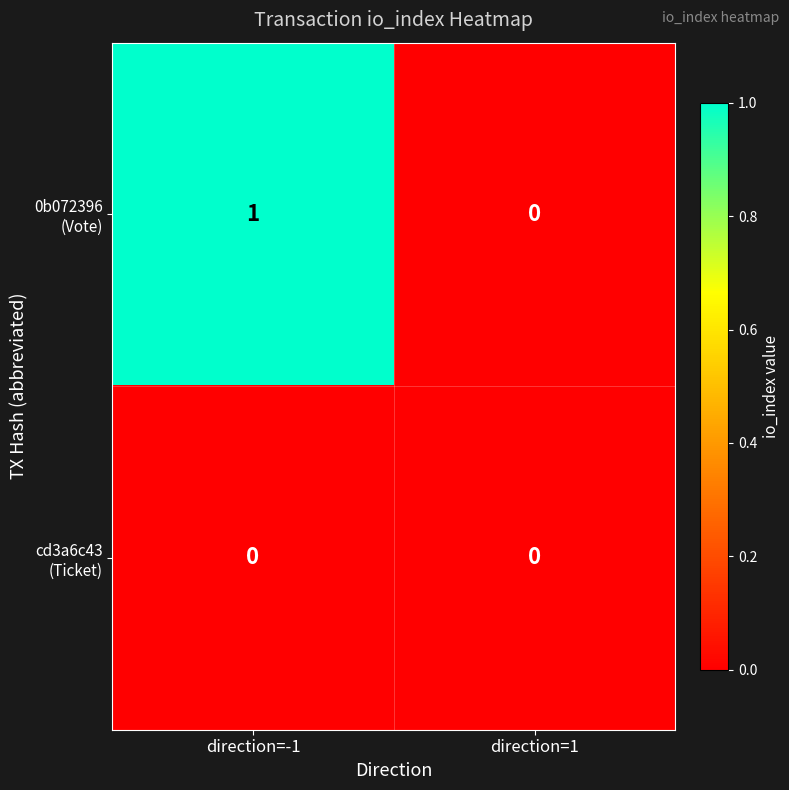

Which label corresponds to the largest value in the chart?

direction=-1